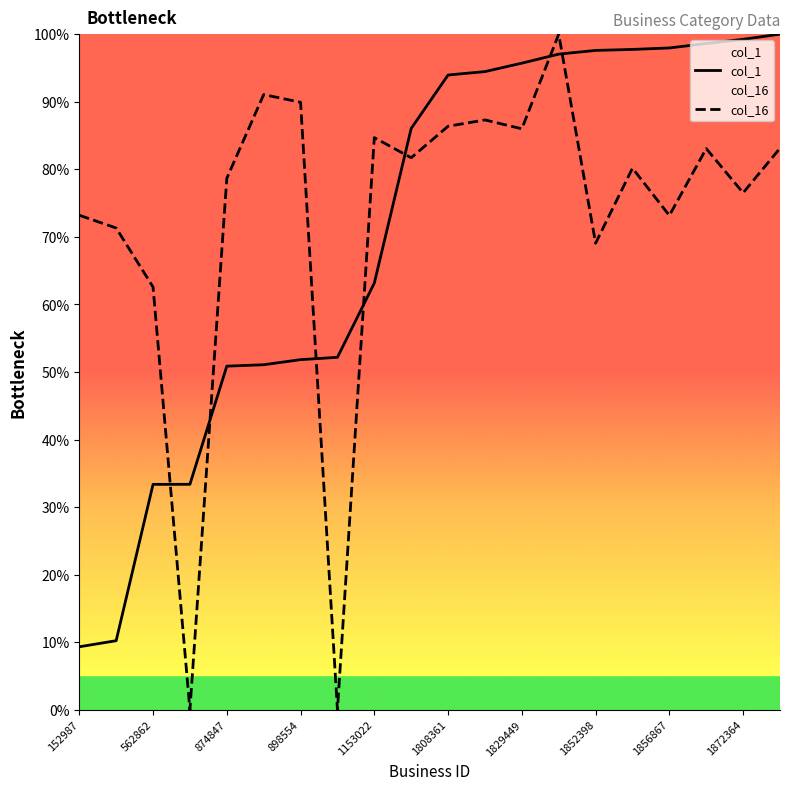

The col_16 series shows 73.2 at 1856867. True or false?

True